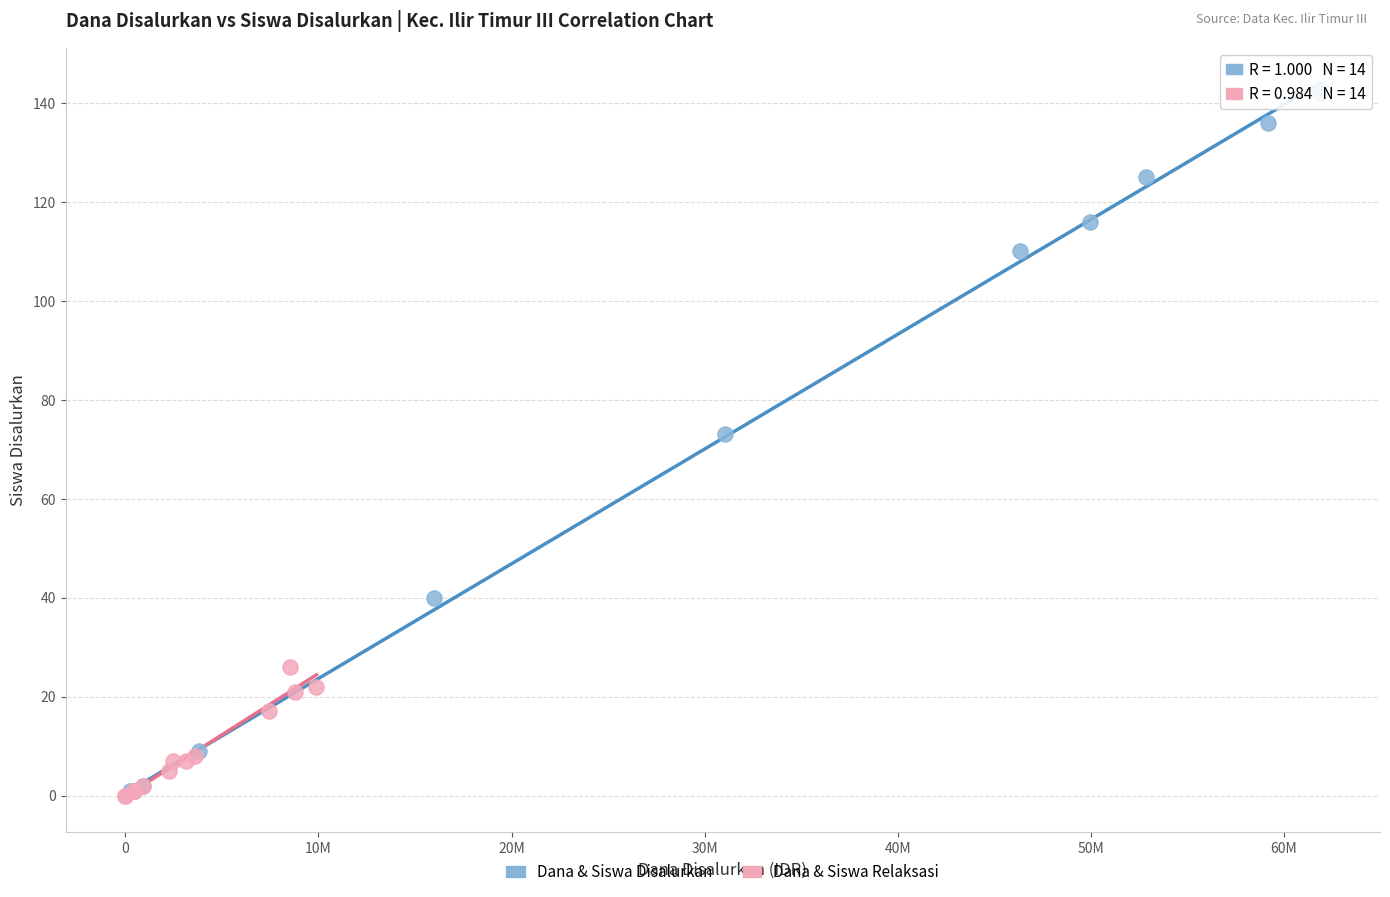

Which series contains the highest Y value?

Dana & Siswa Disalurkan